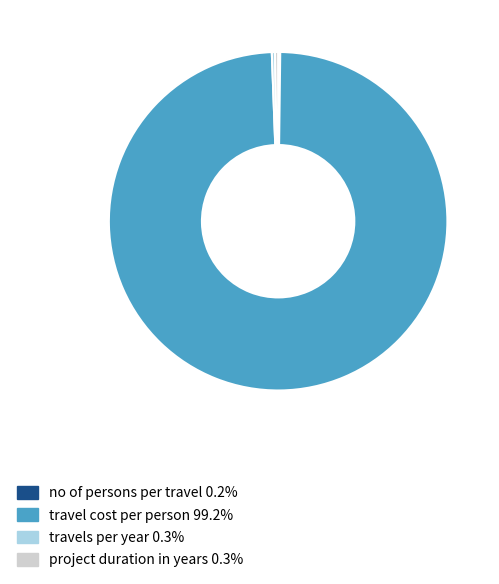

The travels per year slice represents 0% of the pie. True or false?

True